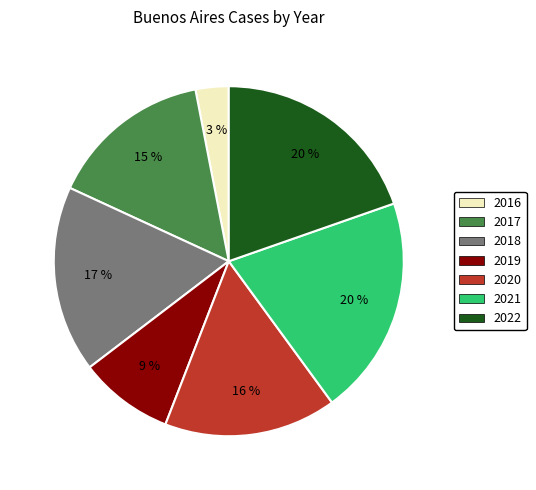

Count the number of slices in the pie.

7